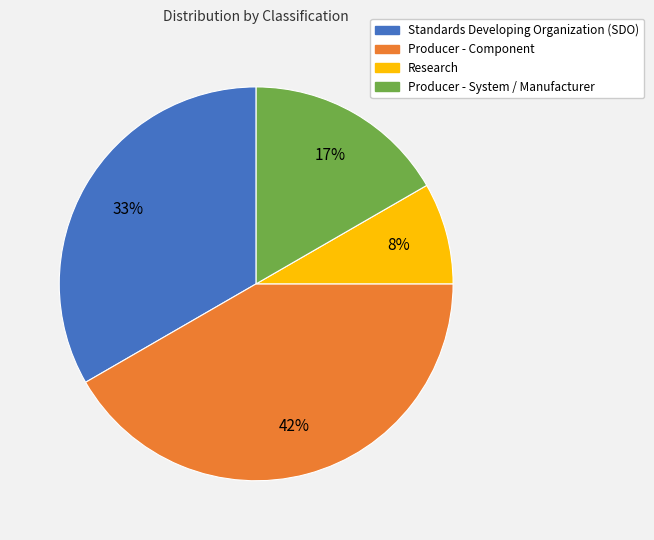

What is the smallest slice in the pie chart?

Research